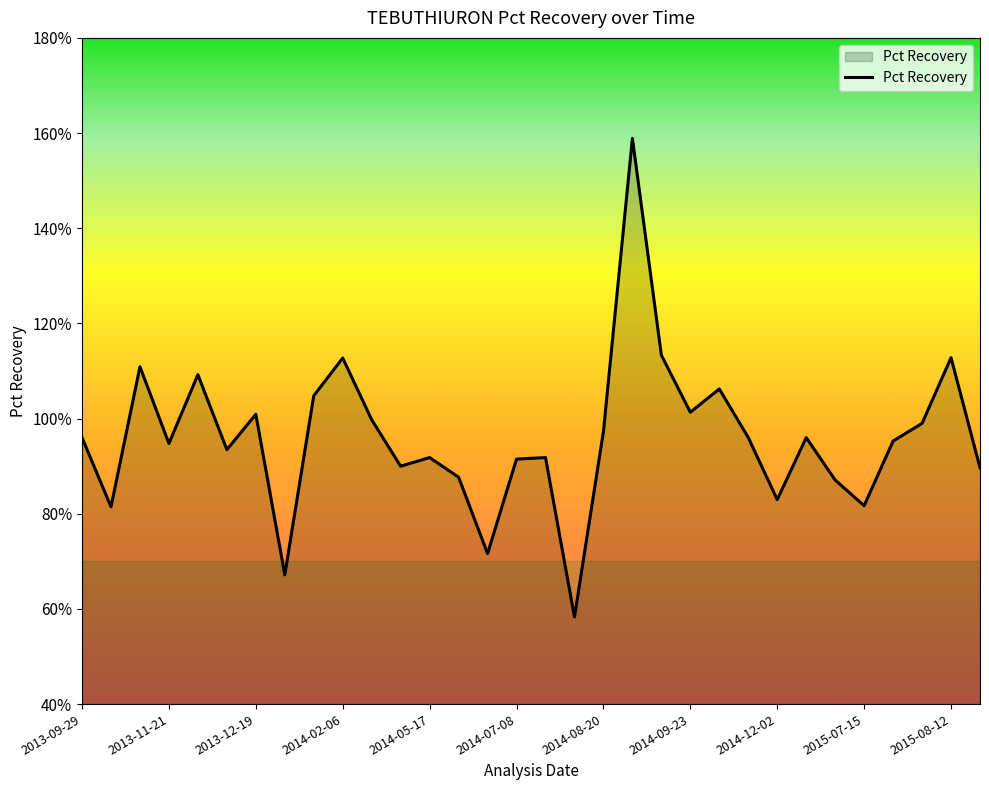

What is the difference between the maximum and second lowest values?

0.9